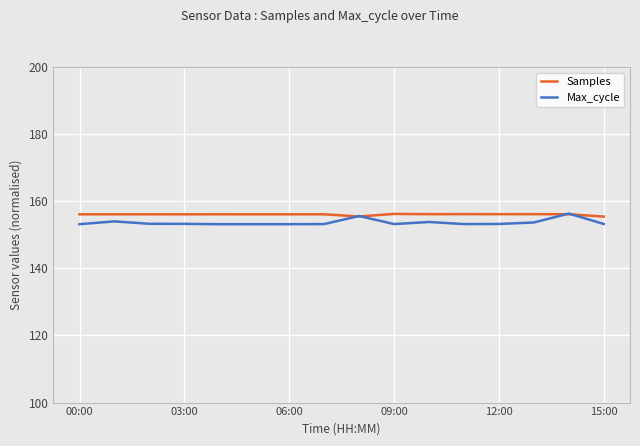

What is the minimum value for Max_cycle?

153.2